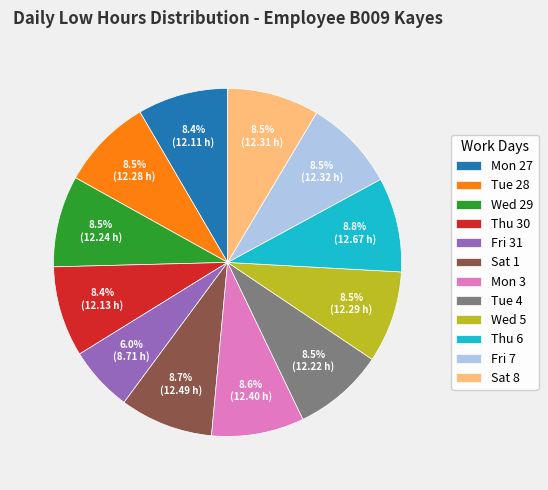

Does Thu 6 represent more than half of the total?

No